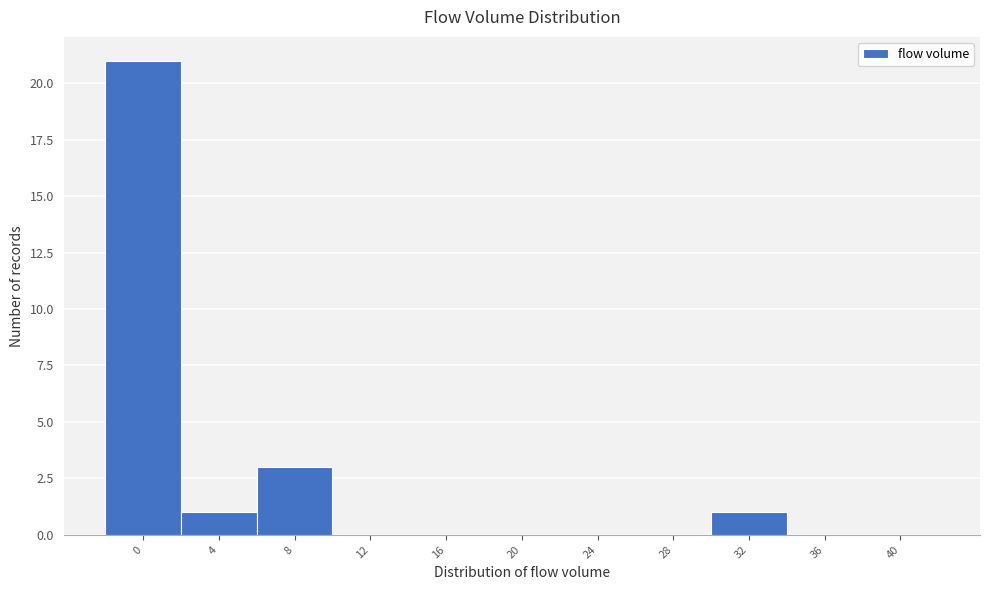

Reading left to right, list all the values displayed in this chart.

0=21	4=1	8=3	12=0	16=0	20=0	24=0	28=0	32=1	36=0	40=0